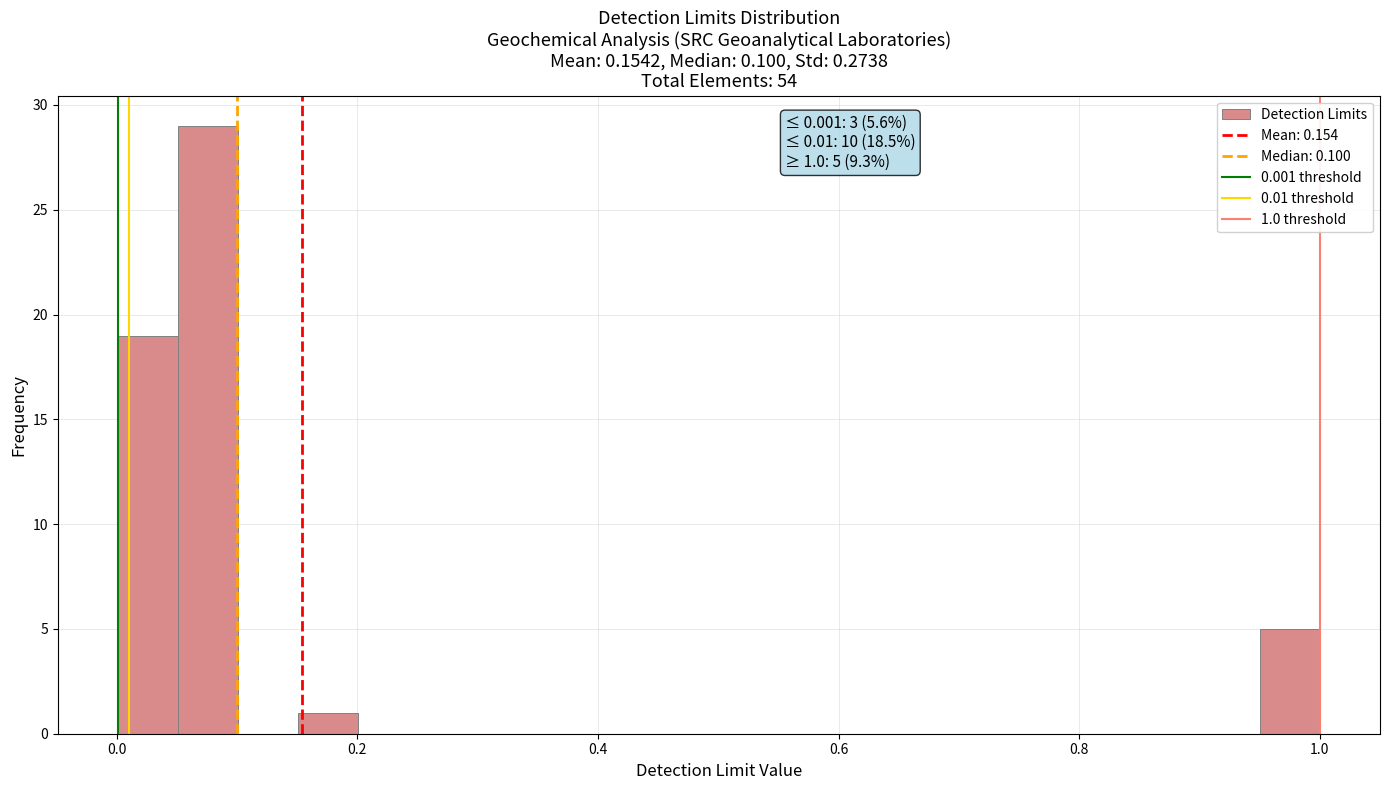

Read against the x-axis, roughly where is the centre of the tallest bar?

0.08